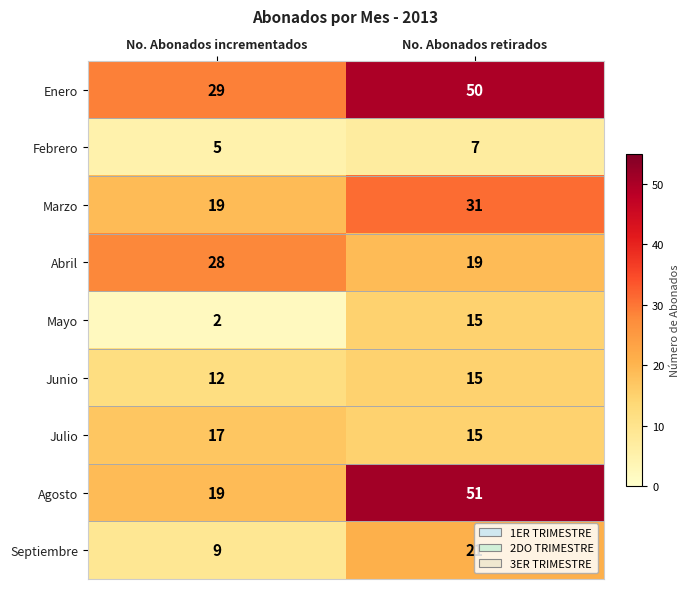

What is the difference between the Agosto values at No. Abonados incrementados and No. Abonados retirados?

32